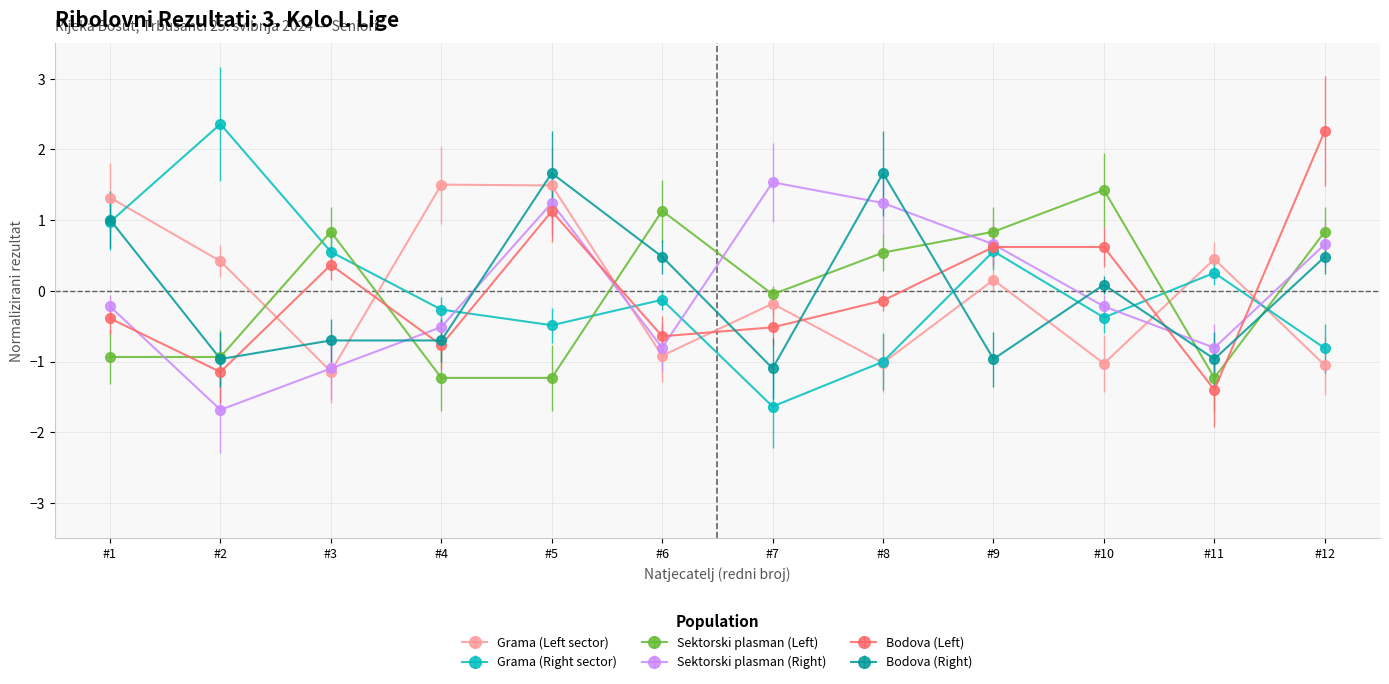

How many values in the Bodova (Left) series exceed 0?

5